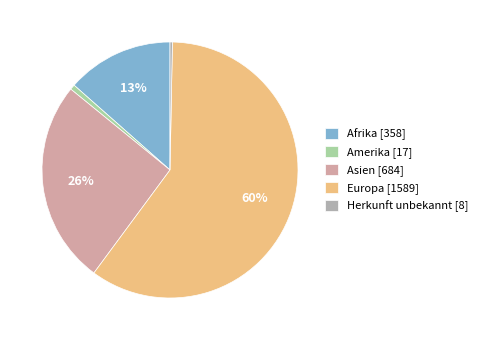

To the nearest percent, what portion does Afrika represent?

13%